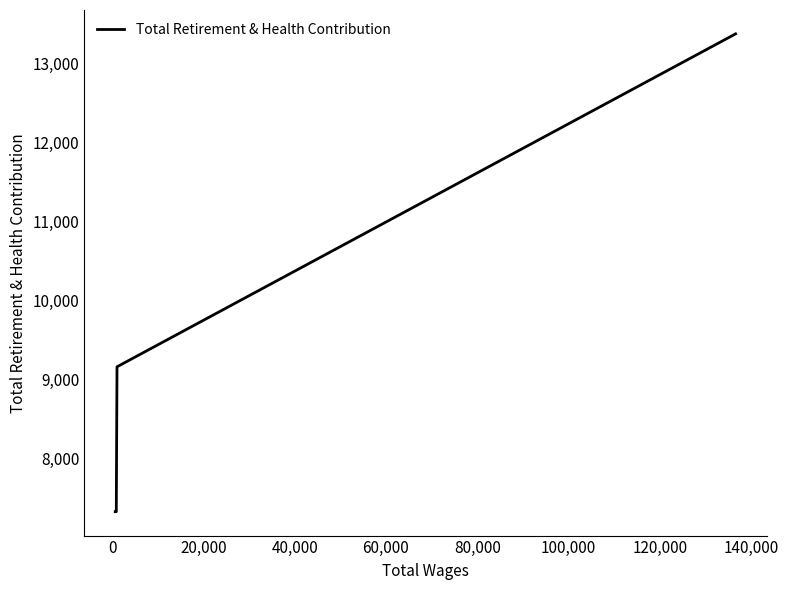

Is this an area chart (filled region under the line)?

No